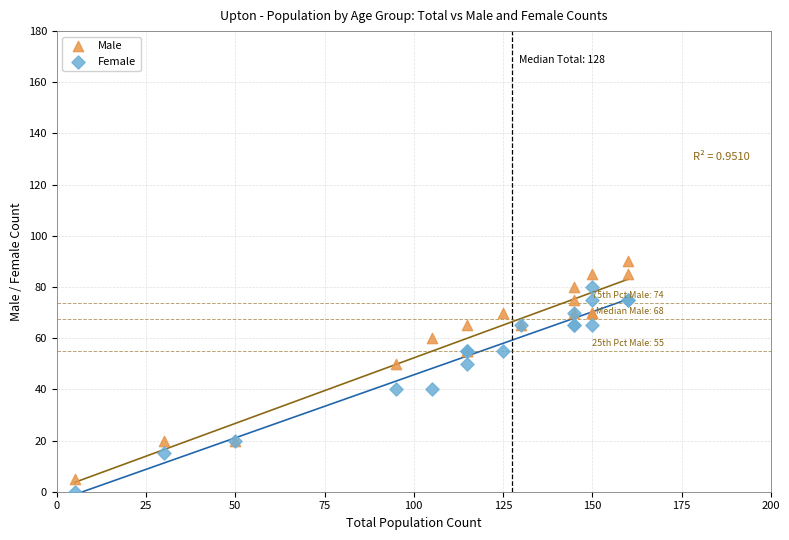

Which series has the largest Y range (max minus min)?

Male